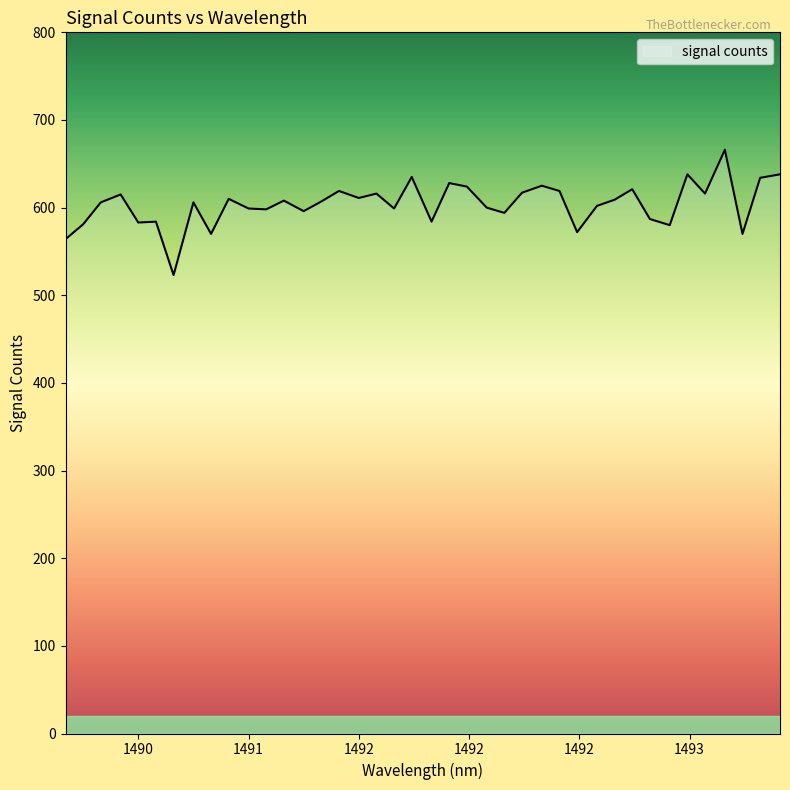

What is the difference between the maximum and minimum values?

143